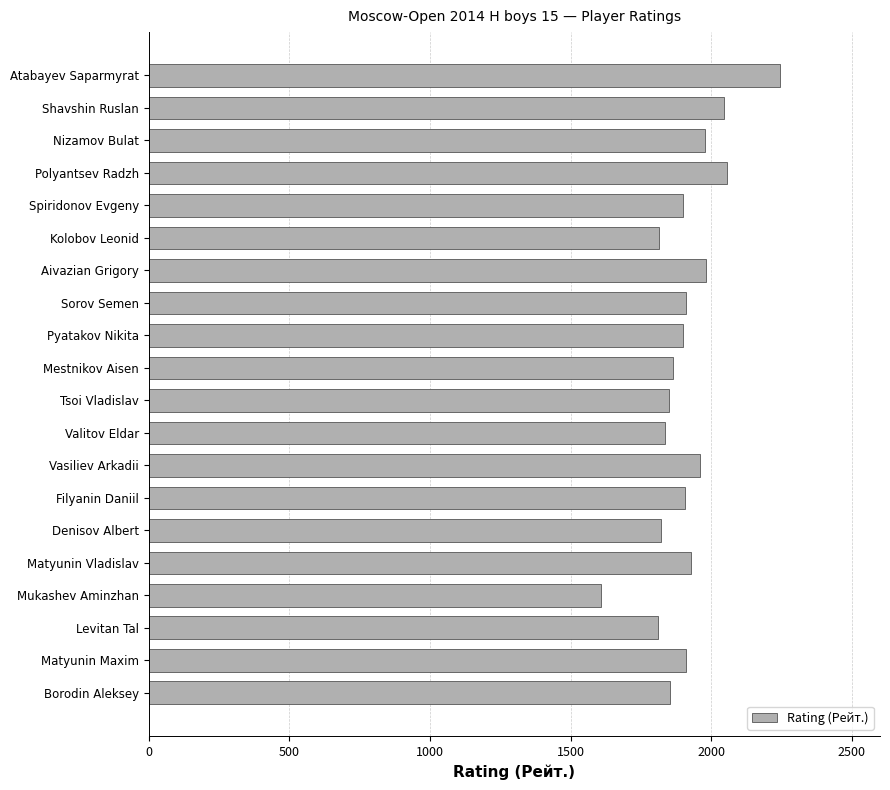

What is the change in value from Matyunin Vladislav to Valitov Eldar?

-95